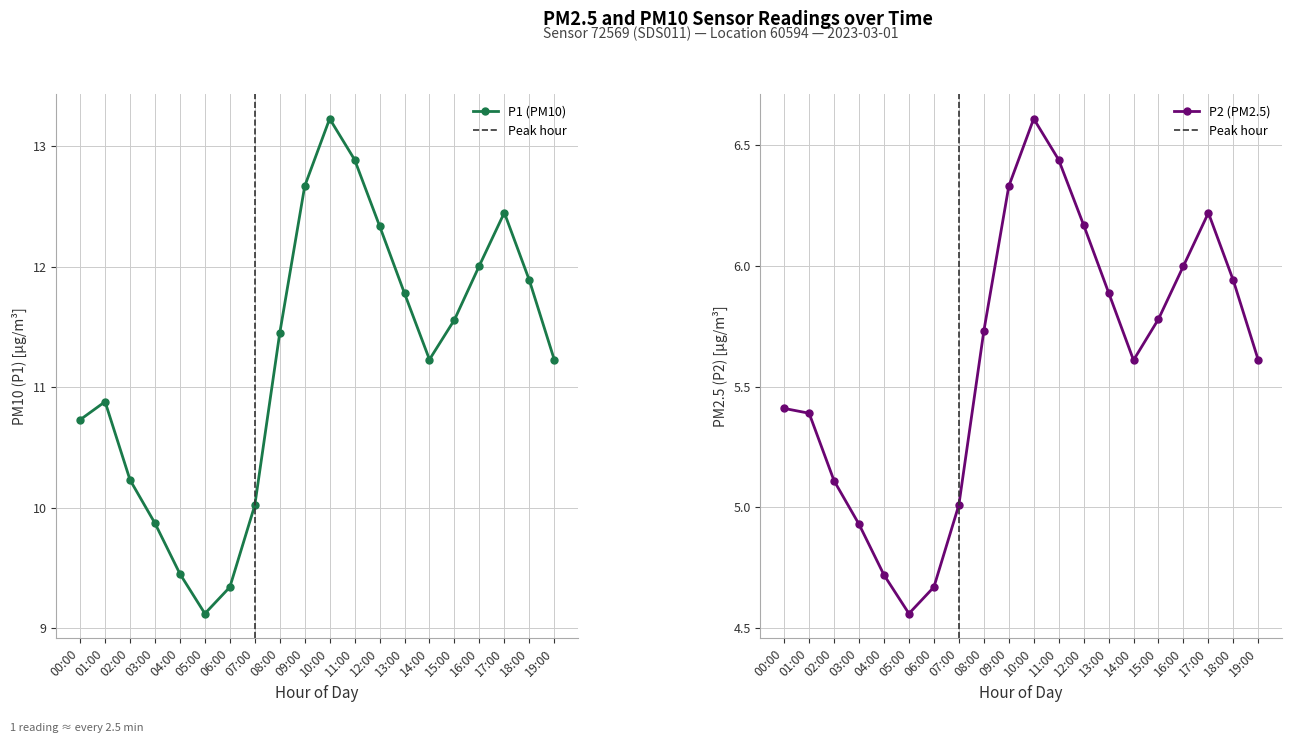

Is the value of P2 at 05:00 greater than the value of P1 at 07:00?

Yes